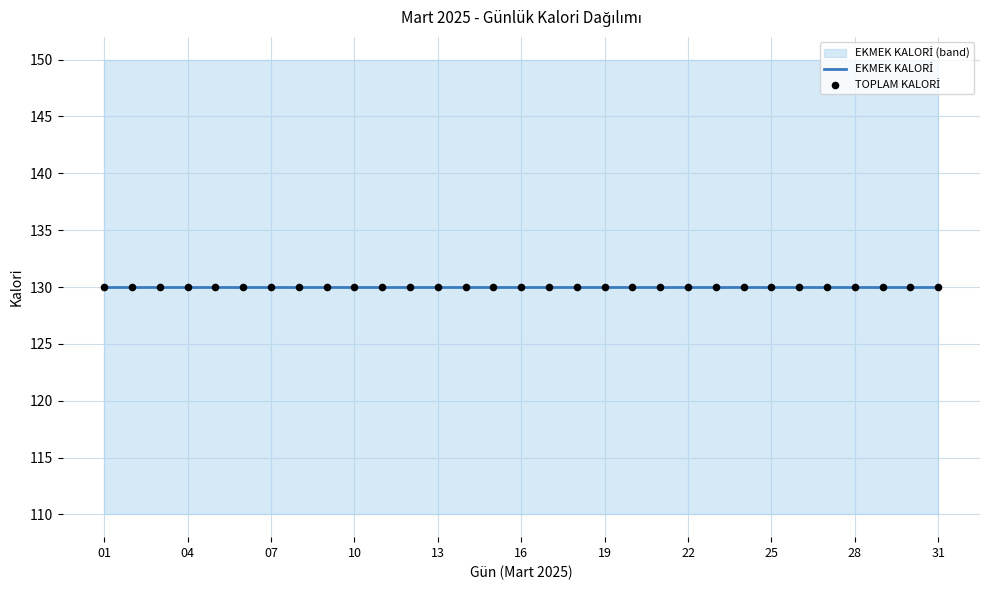

At how many categories does at least one series exceed 54?

31